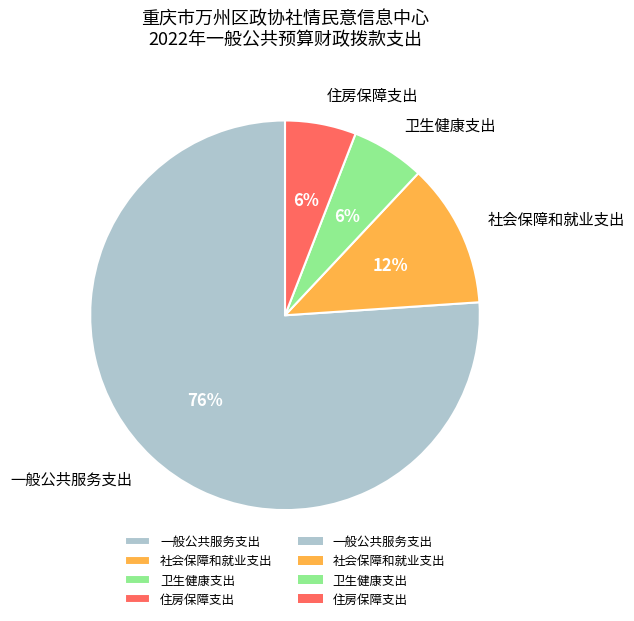

Which category has the biggest portion of the pie?

一般公共服务支出